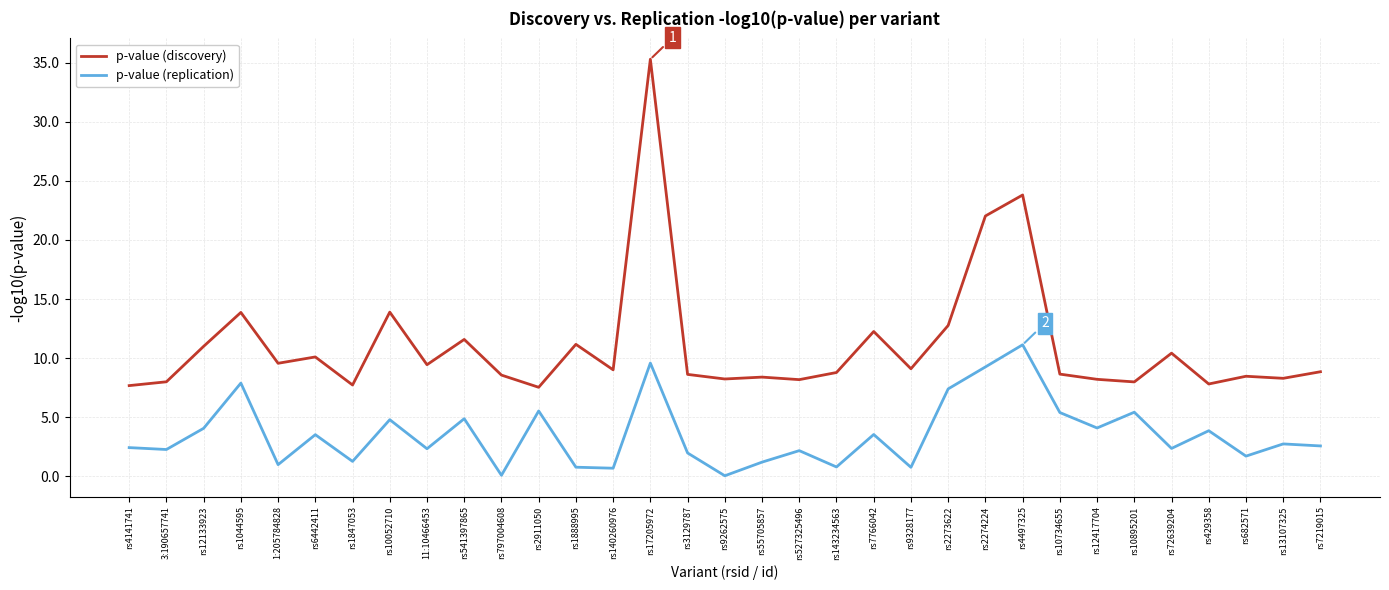

The value of p-value (replication) at rs4497325 is 15.3. True or false?

False